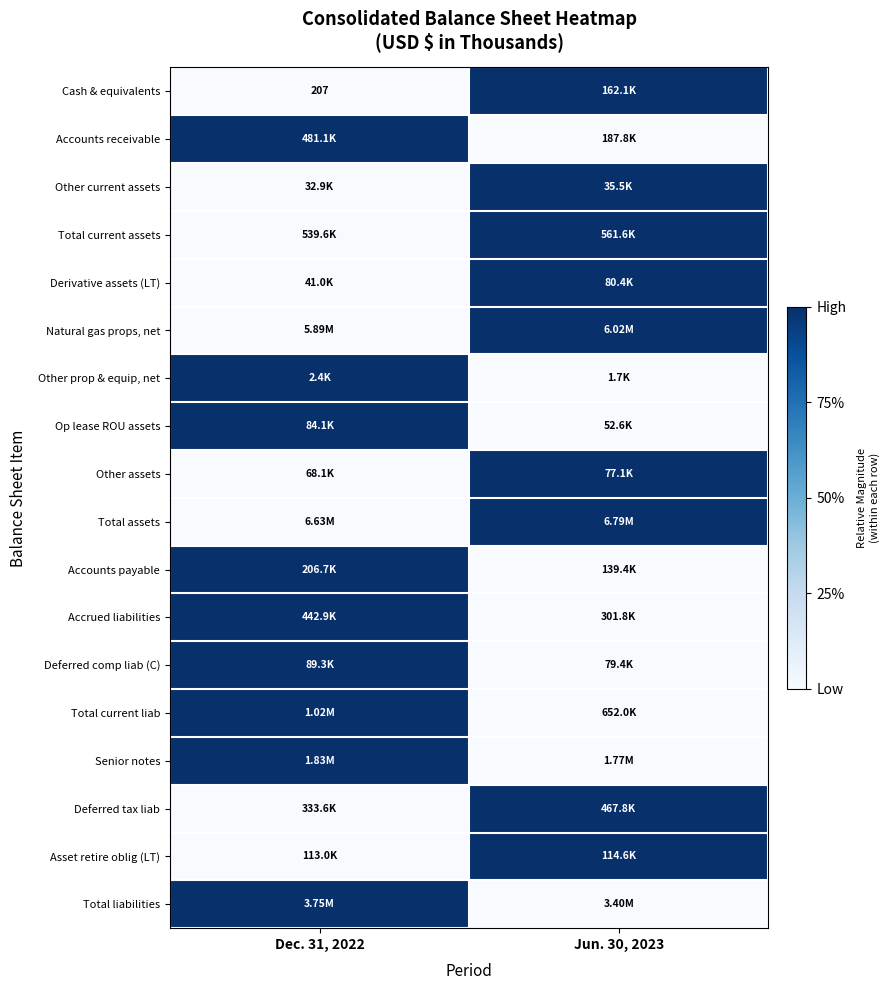

The Senior notes series shows 1 at Jun. 30, 2023. True or false?

False